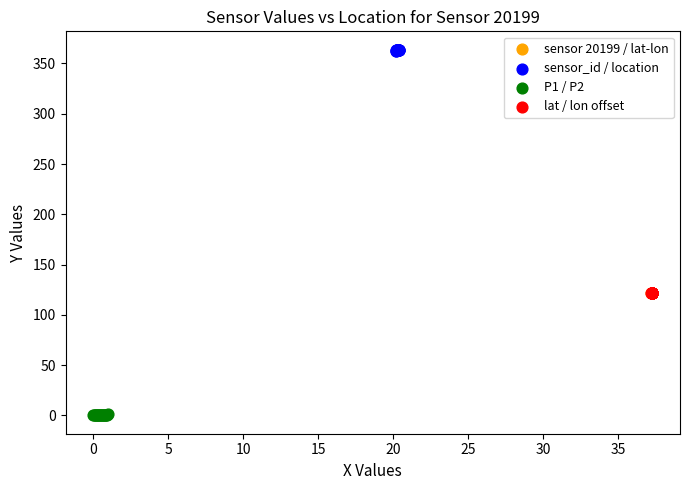

What are all the series names shown in the legend?

sensor 20199 / lat-lon, sensor_id / location, P1 / P2, lat / lon offset